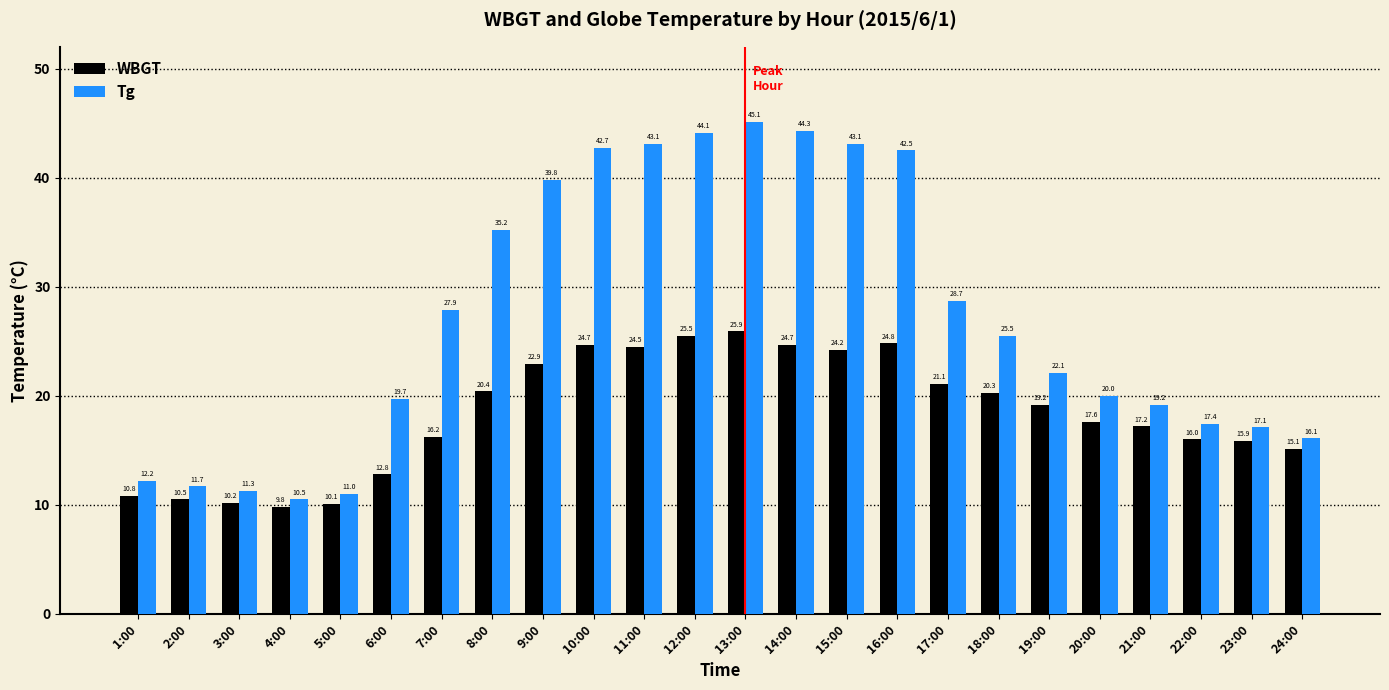

How many categories are shown in the chart?

24